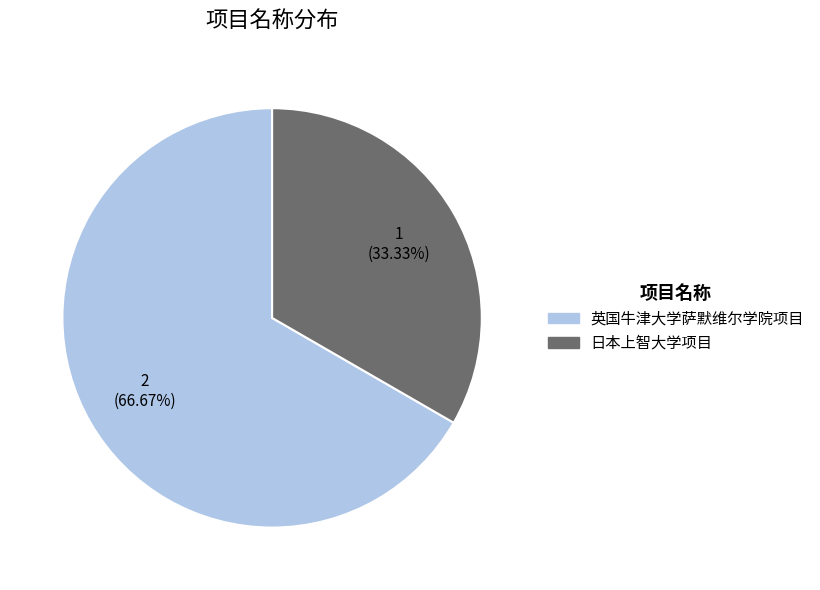

Count the number of slices in the pie.

2